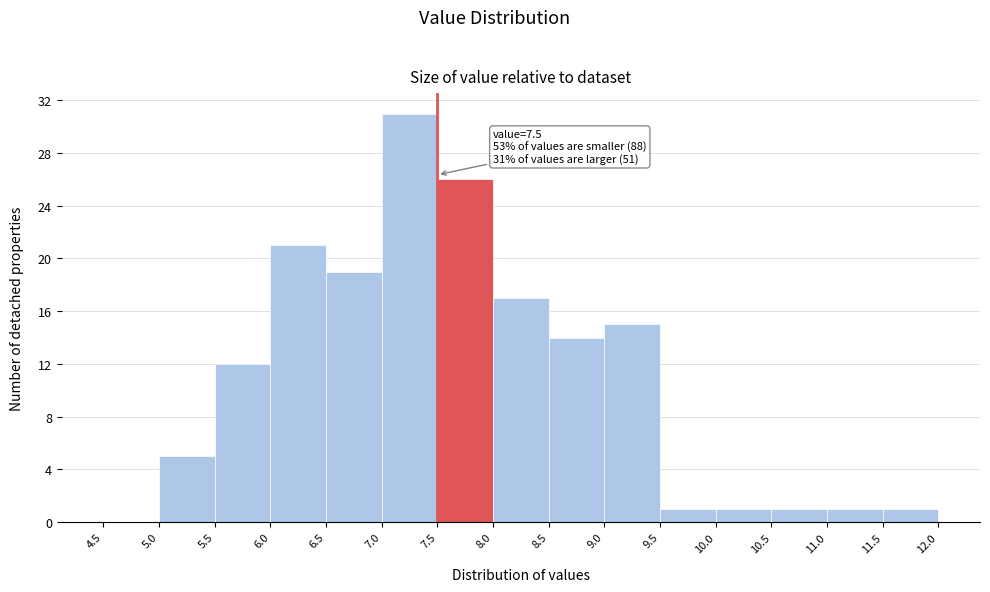

Over which range of the x-axis is the bar tallest?

7.0 to 7.5